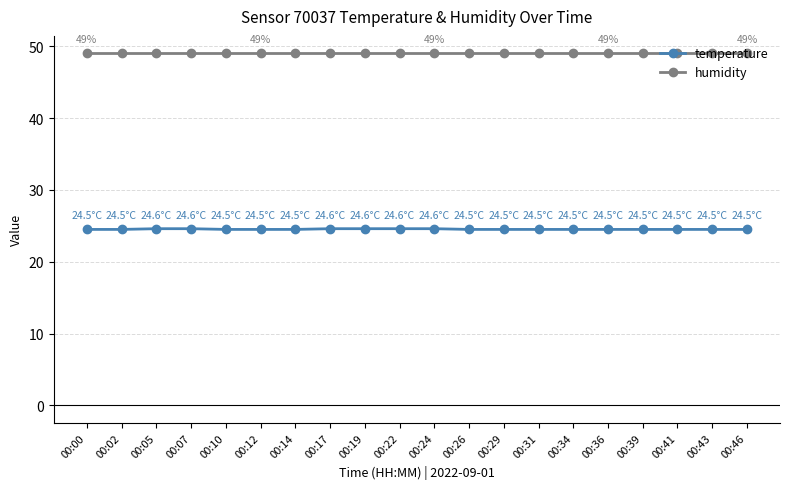

Rank the series at 00:22 from lowest to highest value.

temperature, humidity